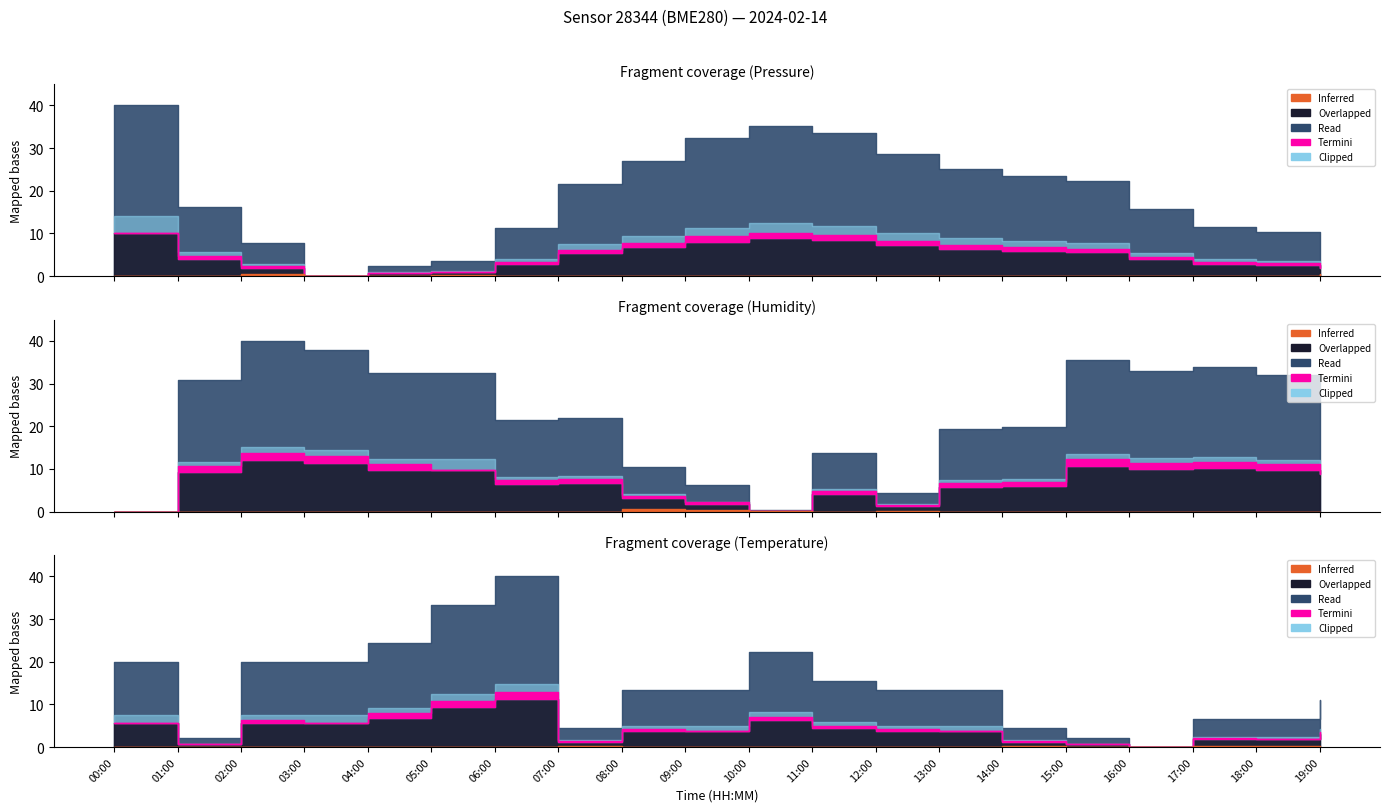

In pressure, how many points are higher than both neighbors (excluding endpoints)?

1